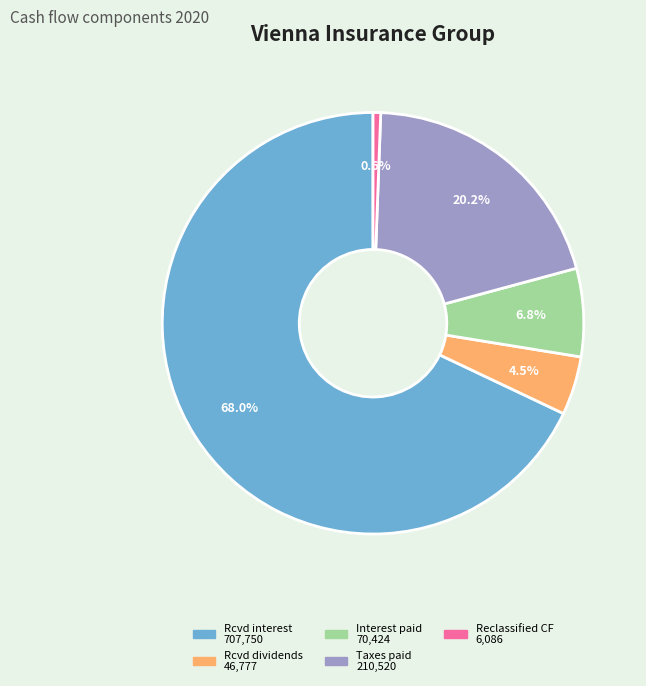

Does any single category account for the majority?

Yes